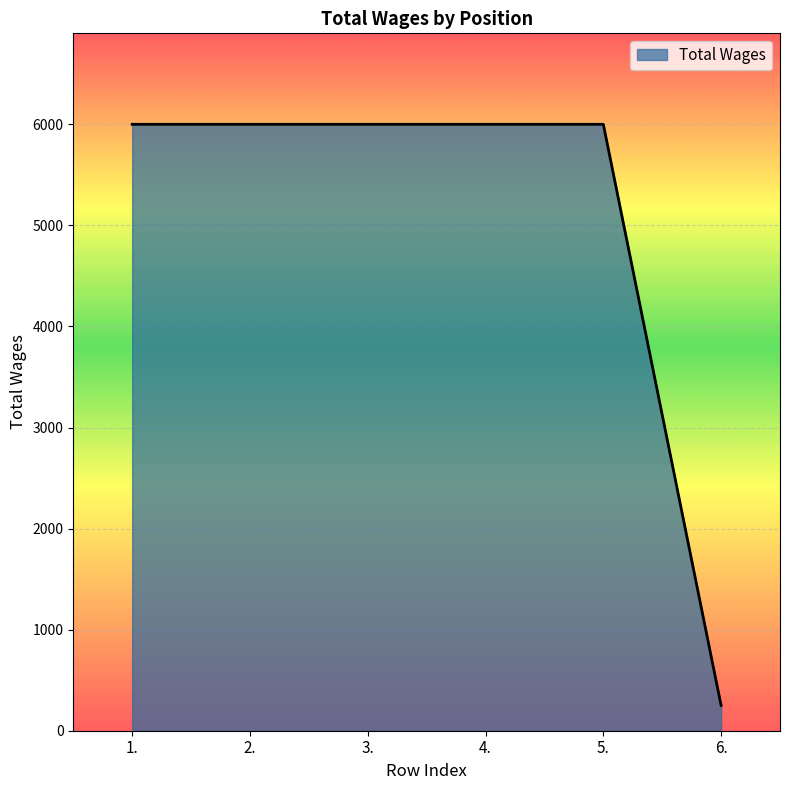

Count the number of data series in this chart.

1